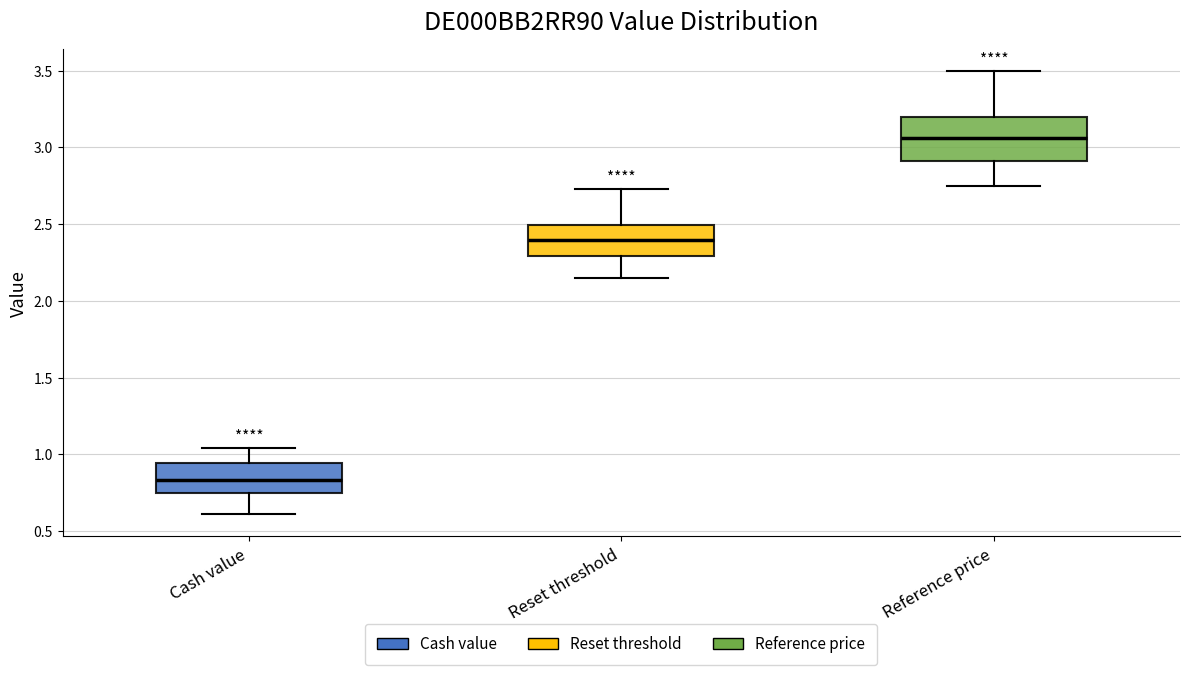

Reading left to right, read every box against the y-axis: the position of its median line, the range the box covers, and the ends of its whiskers. The values are not printed on the chart, so give them approximately, as read against the axis.

Cash value: median 0.85, box 0.75 to 0.95, whiskers 0.60 to 1.05
Reset threshold: median 2.40, box 2.30 to 2.50, whiskers 2.15 to 2.75
Reference price: median 3.05, box 2.90 to 3.20, whiskers 2.75 to 3.50